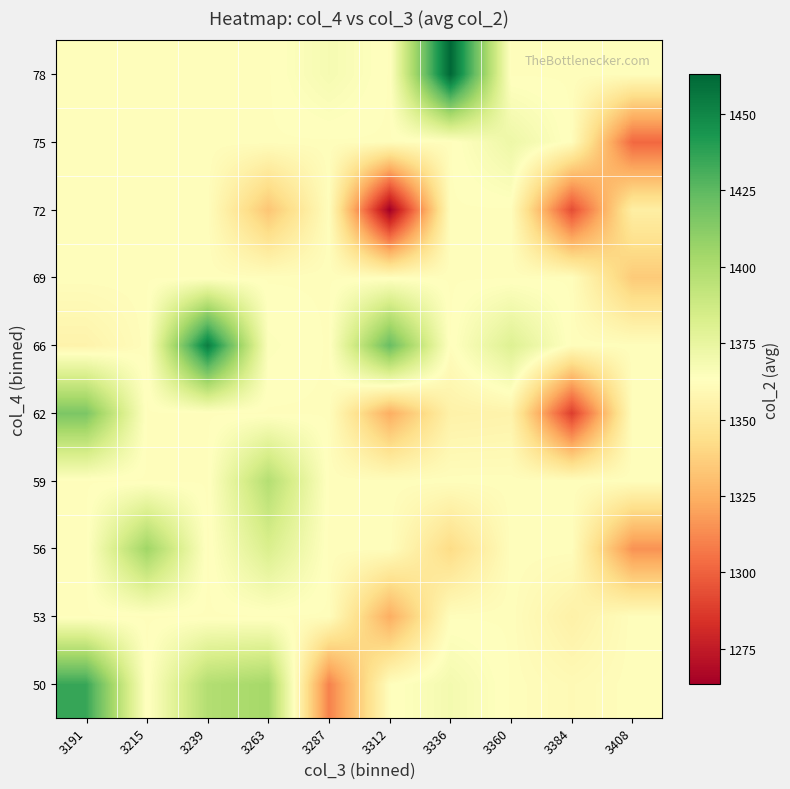

What is the difference between the highest and lowest values at 3287?

58.0